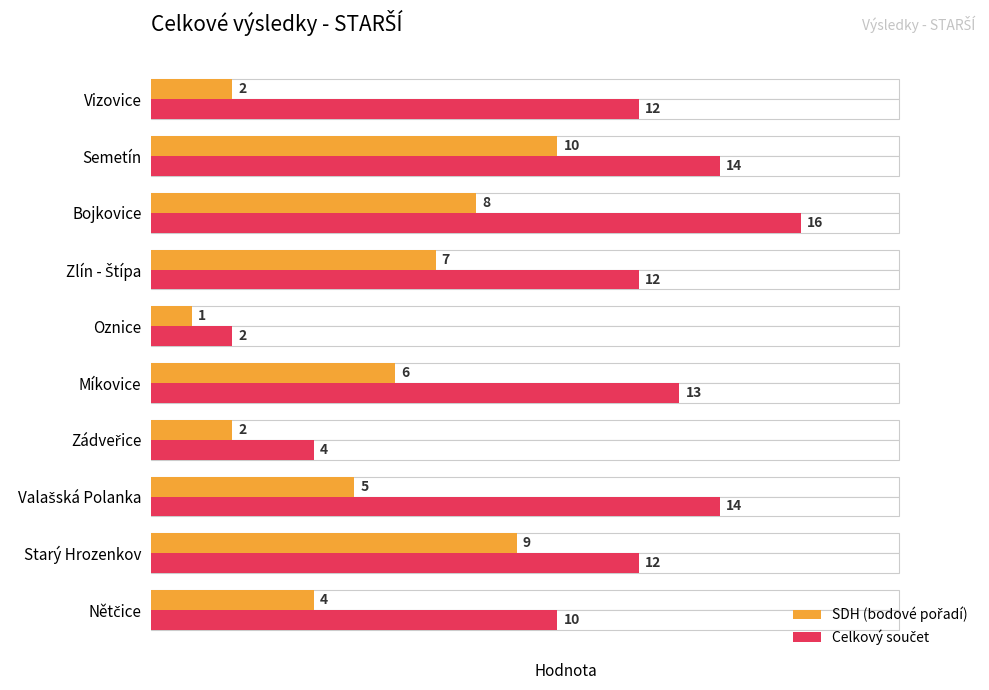

How many groups of bars are there?

10